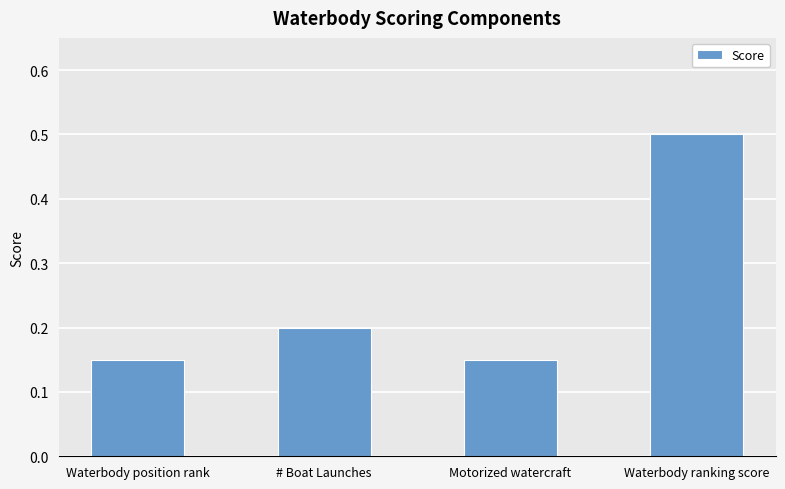

Which label corresponds to the largest value in the chart?

Waterbody ranking score